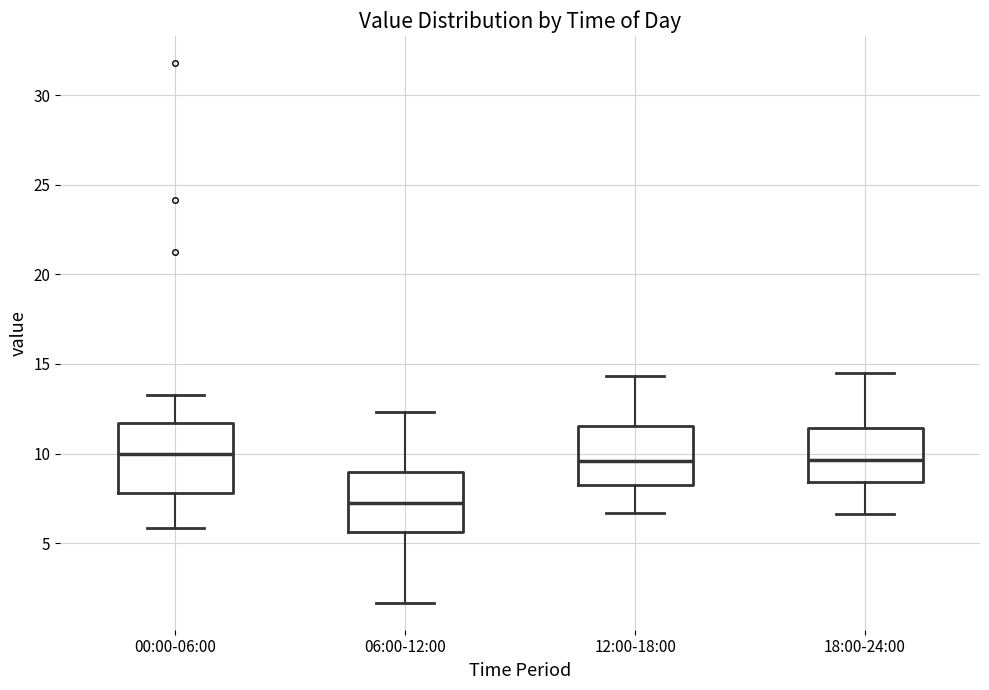

Reading left to right, transcribe this box plot: for each box, give where its median line is, the range the box spans, and where its two whiskers end, as read against the y-axis. The values are not printed on the chart, so give them approximately, as read against the axis.

00:00-06:00: median 10.0, box 8.0 to 11.5, whiskers 6.0 to 13.5
06:00-12:00: median 7.0, box 5.5 to 9.0, whiskers 1.5 to 12.5
12:00-18:00: median 9.5, box 8.0 to 11.5, whiskers 6.5 to 14.5
18:00-24:00: median 9.5, box 8.5 to 11.5, whiskers 6.5 to 14.5